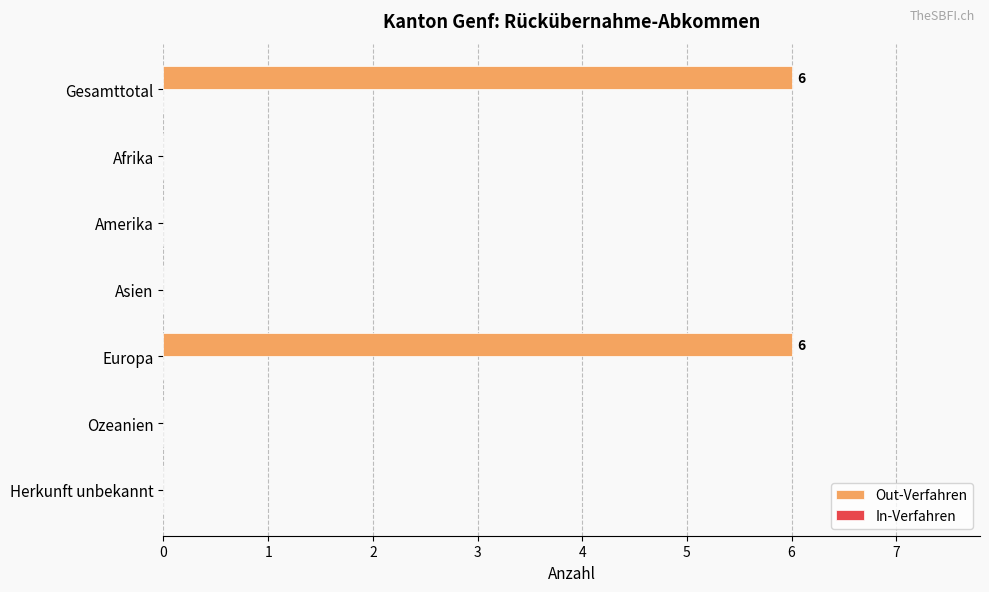

What is the approximate value at Europa?

6